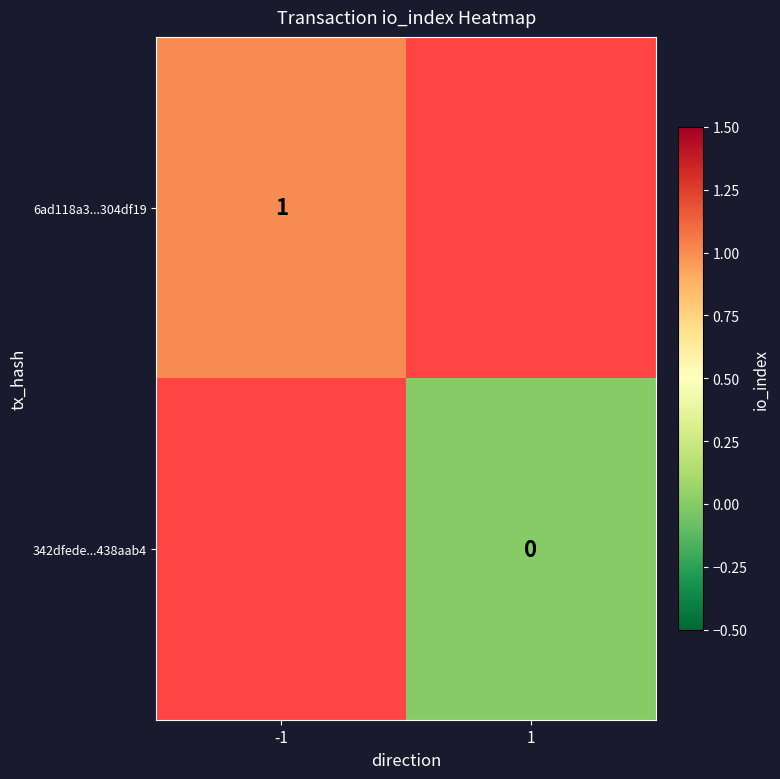

Which has a higher value, 1 or -1?

-1